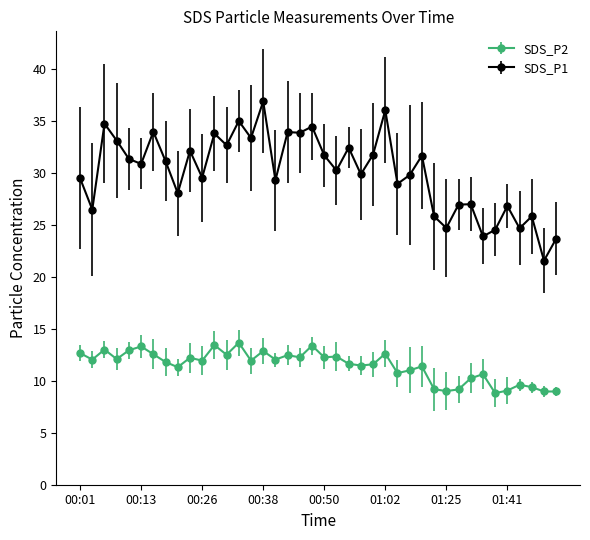

What is the minimum value shown in the chart?

8.8